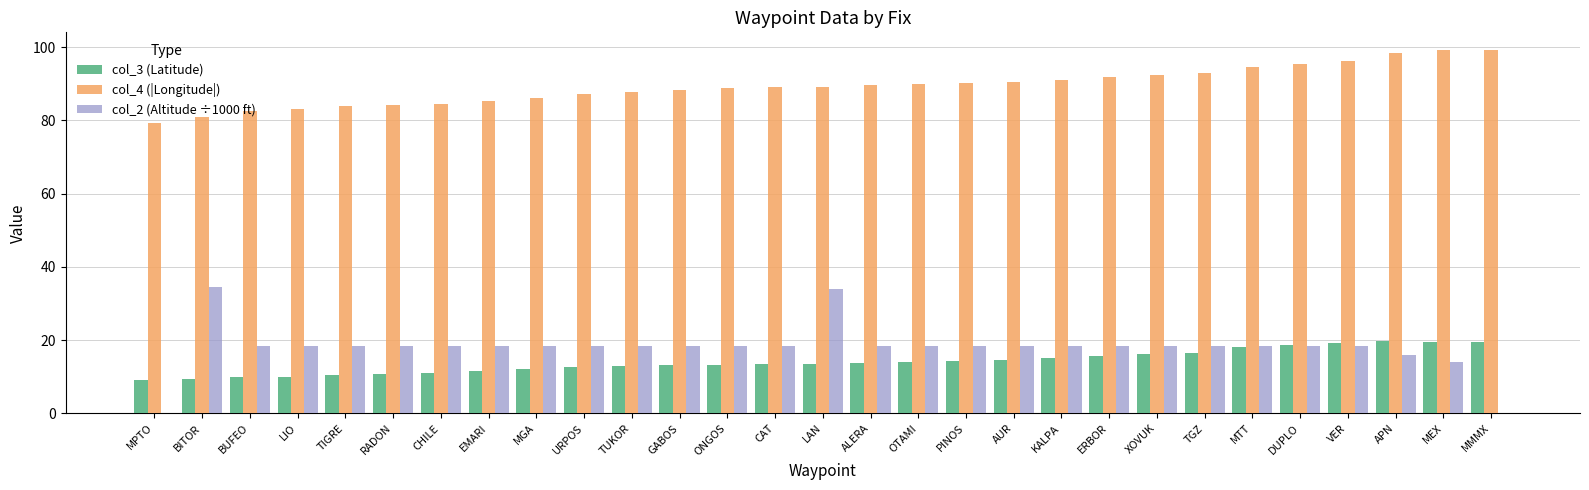

Which series has the largest total across all categories?

col_4 (|Longitude|)